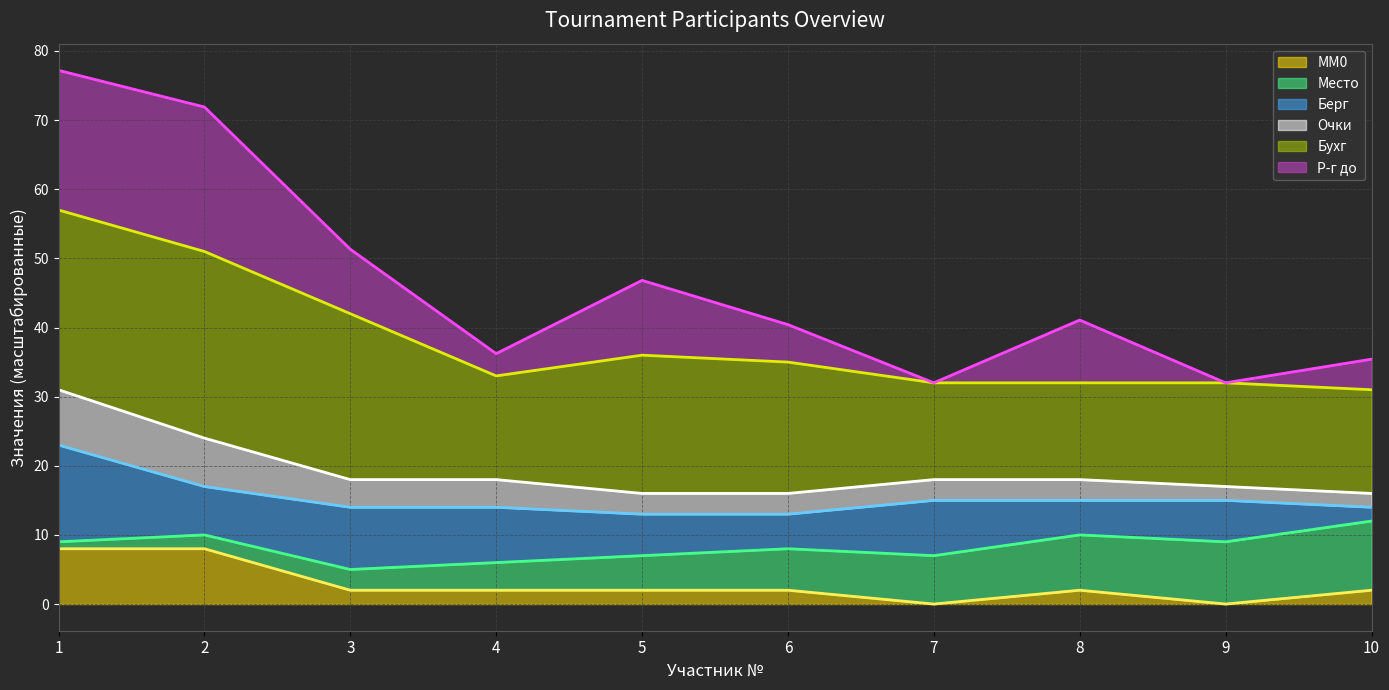

What is the maximum value shown in the chart?

77.2